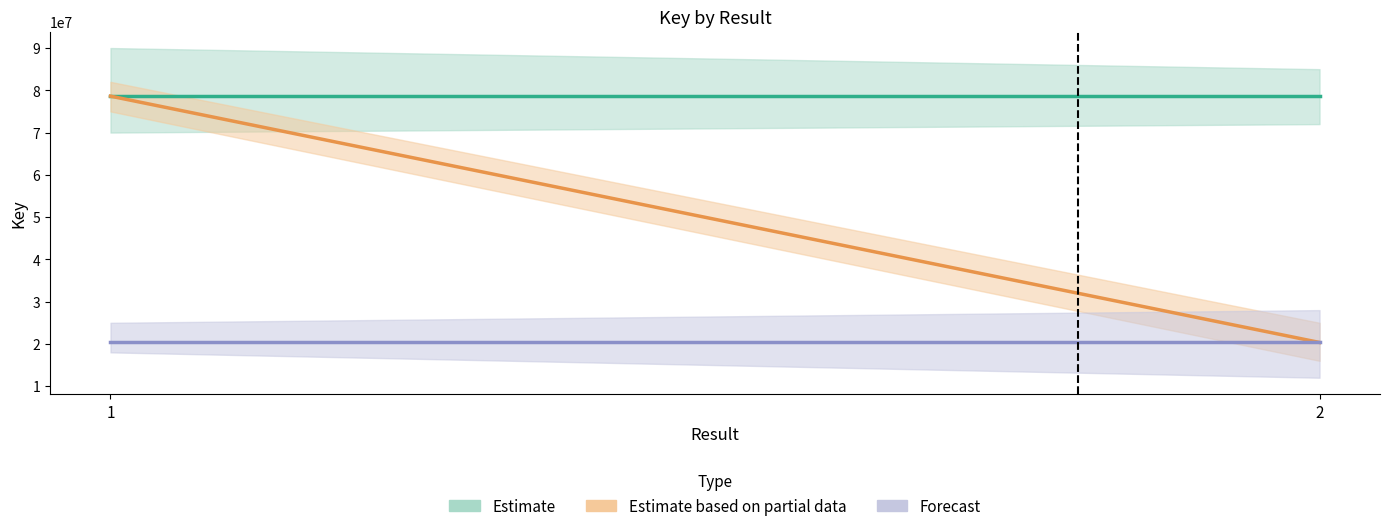

How many lines are shown in the chart?

3